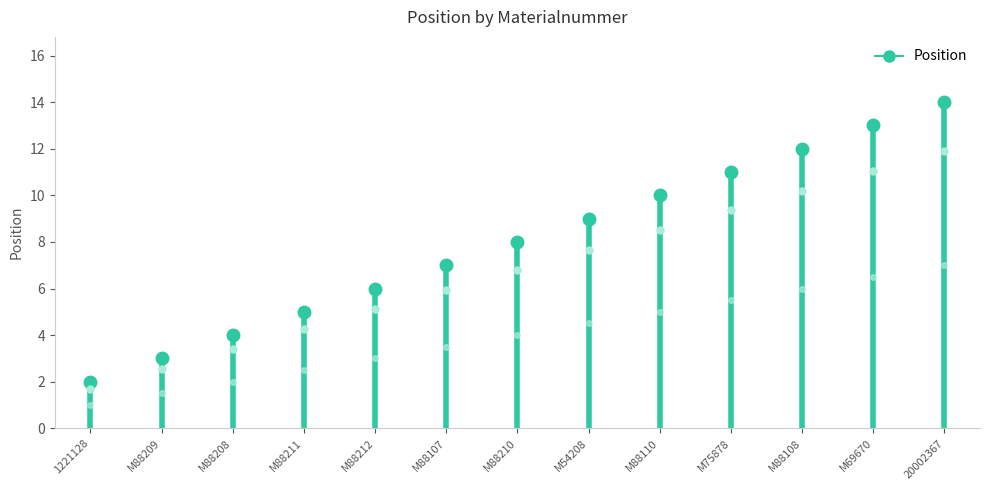

What position from the left is 1221128?

1